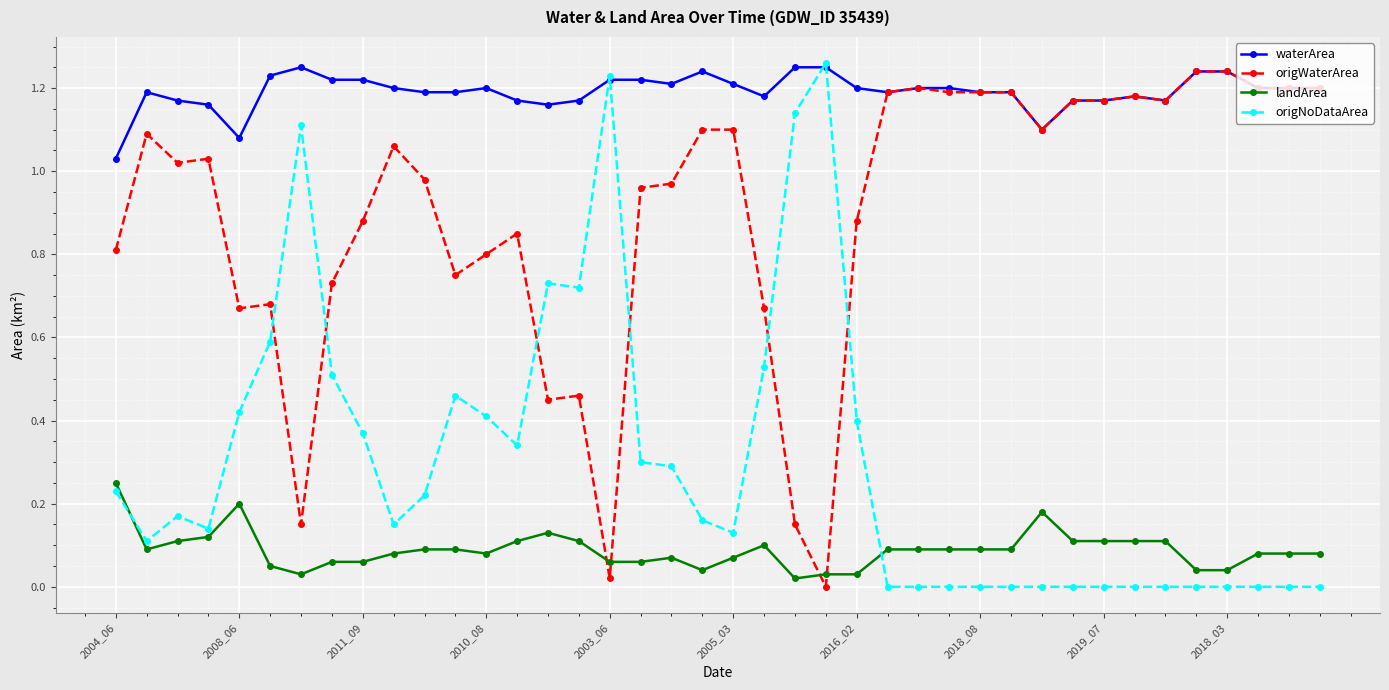

True or false: landArea has more than 0 points higher than both neighbors.

True